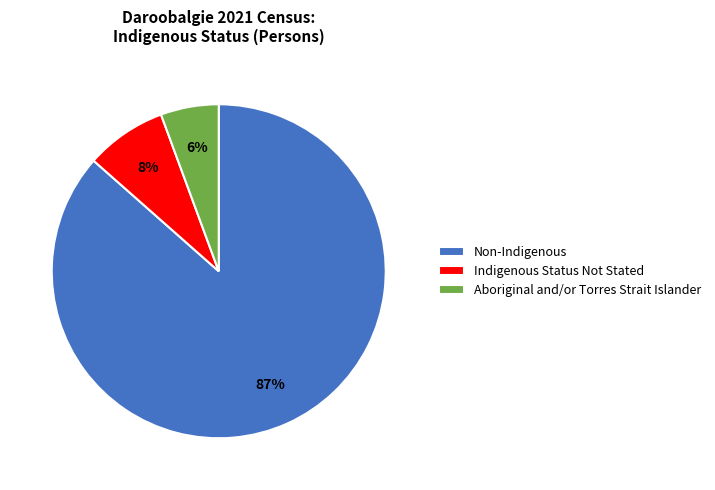

What percentage is the Aboriginal and/or Torres Strait Islander slice, to the nearest percent?

6%